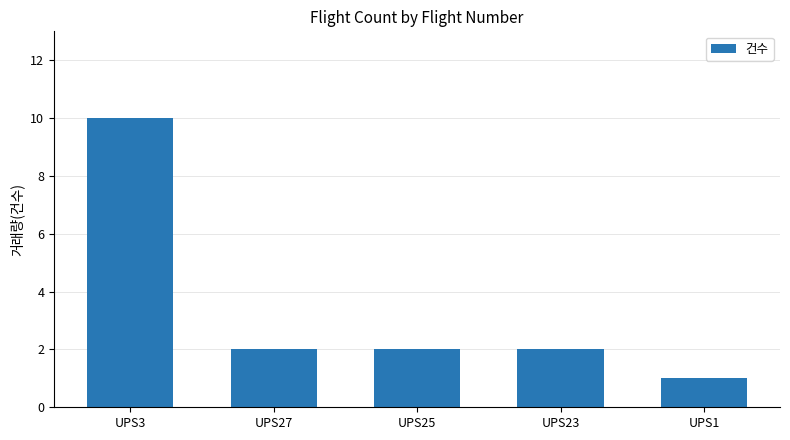

Which has a higher value, UPS3 or UPS25?

UPS3